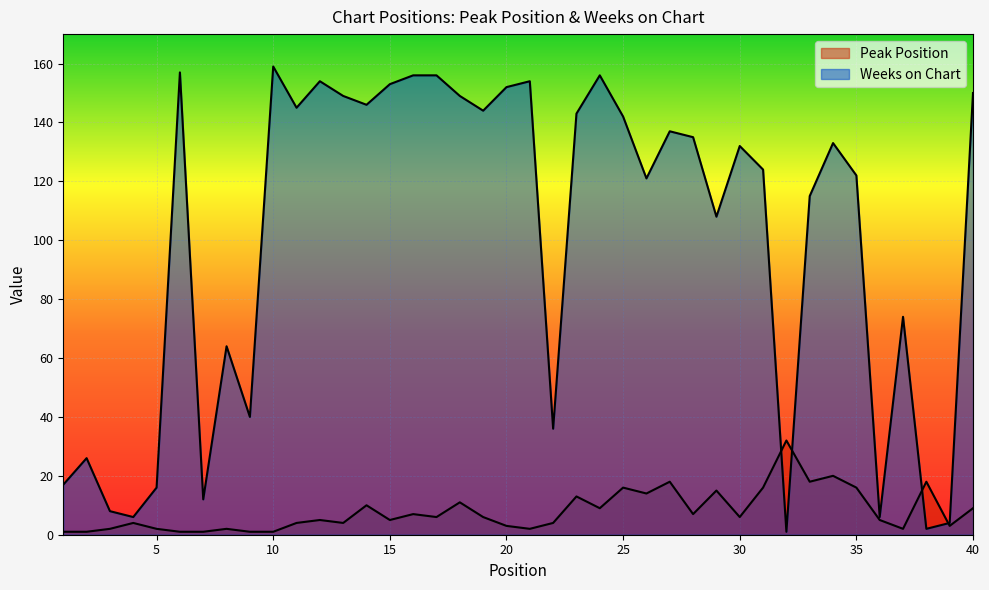

How many series are shown in this chart?

2